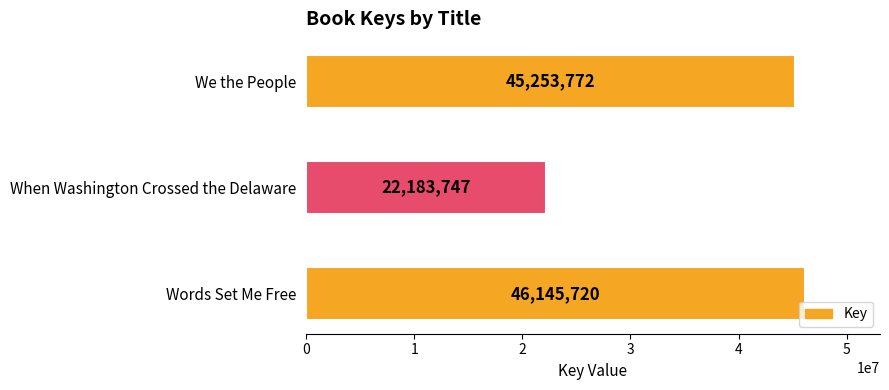

What is the minimum value shown in the chart?

22183747